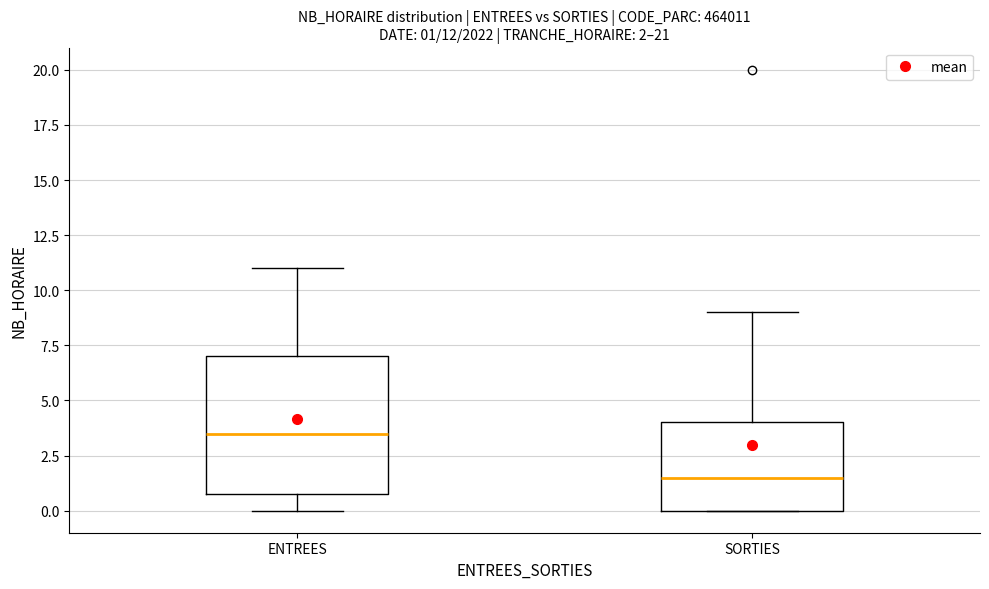

Comparing the boxes themselves (not the whiskers), which one is the tallest?

ENTREES